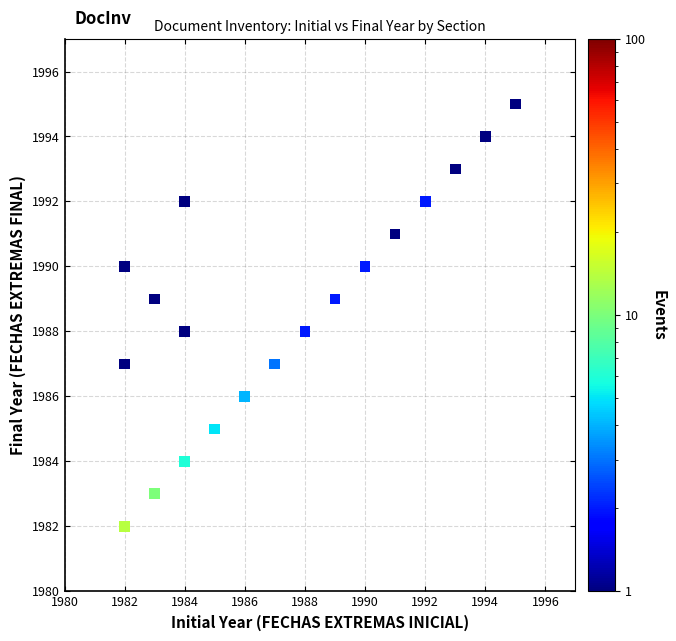

What is the range of X values (max minus min)?

13